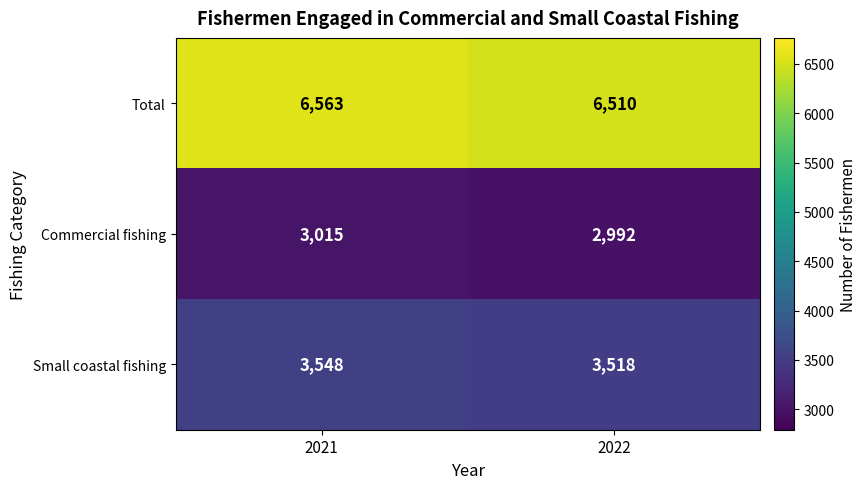

Is the value of Small coastal fishing at 2022 greater than the value of Commercial fishing at 2022?

Yes